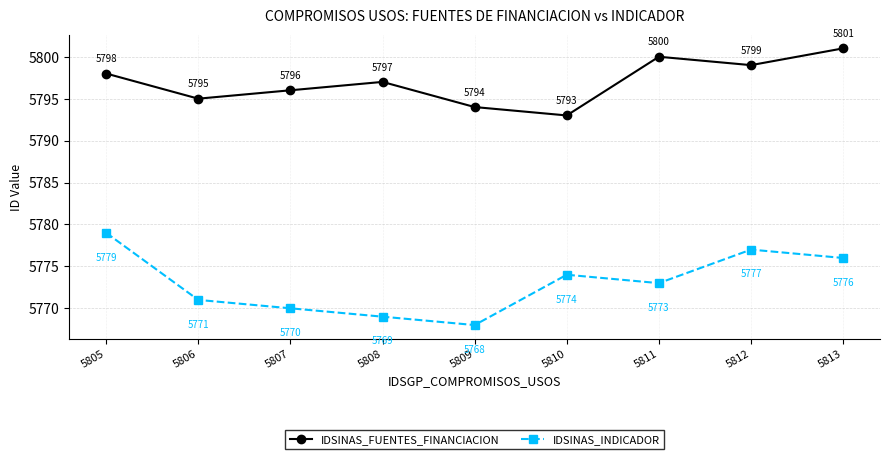

Is this an area chart (filled region under the line)?

No